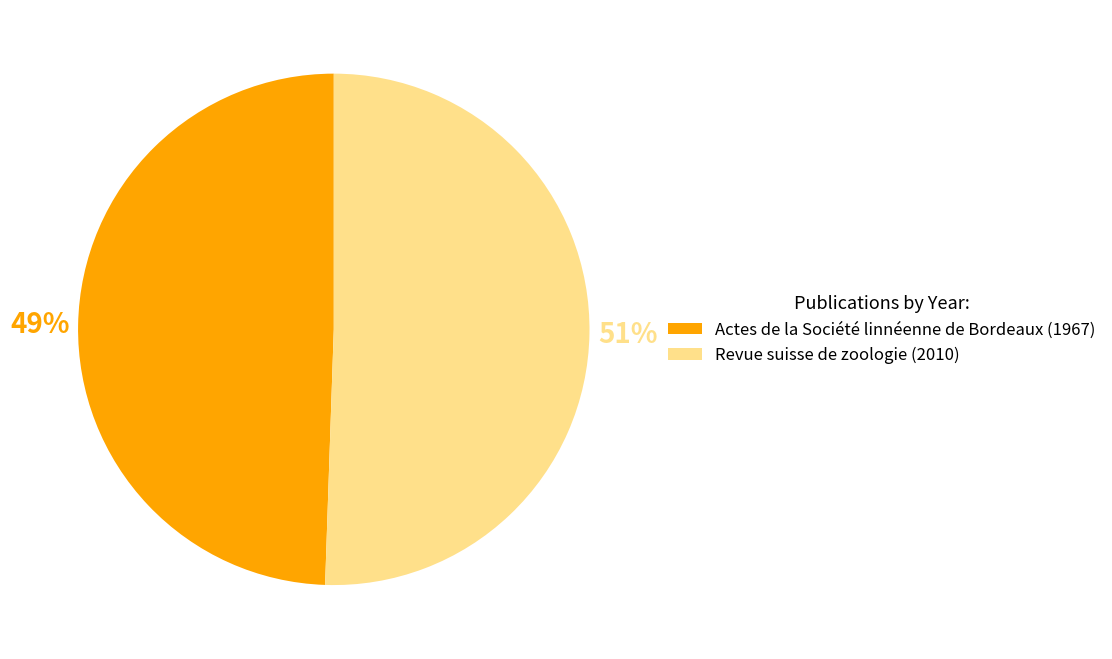

Between Actes de la Société linnéenne de Bordeaux (1967) and Revue suisse de zoologie (2010), which is larger?

Revue suisse de zoologie (2010)